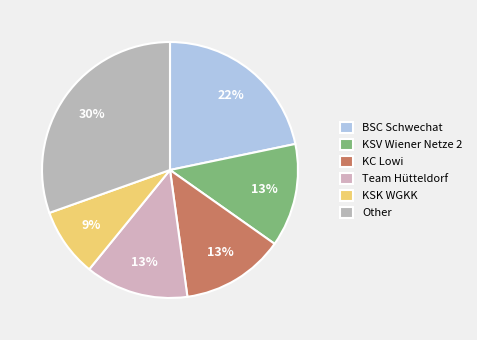

True or false: KC Lowi accounts for 13% of the total.

True